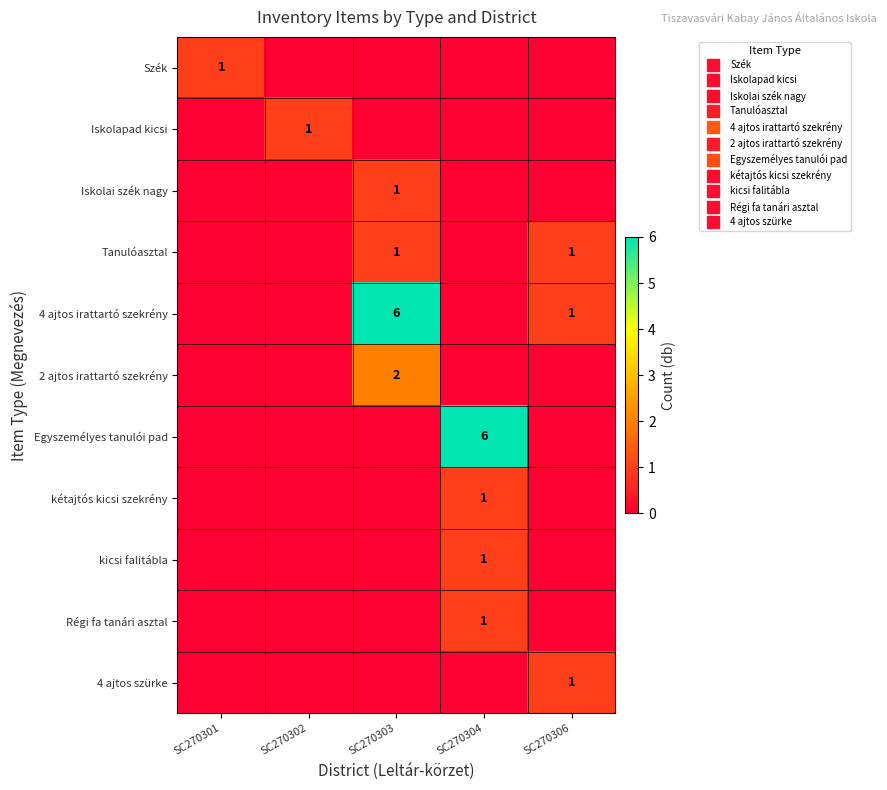

Between SC270302 and SC270304, which is larger?

SC270302